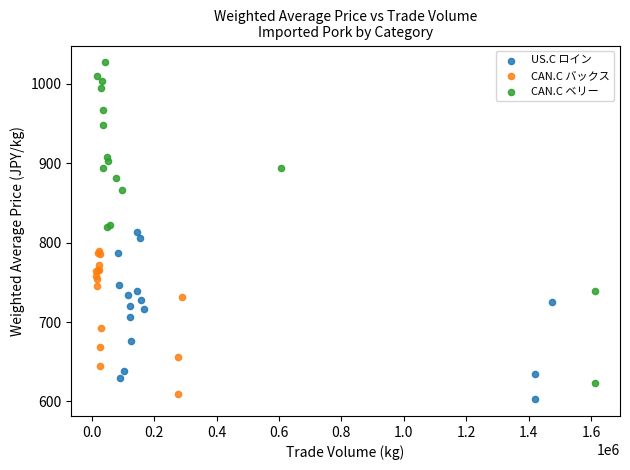

Which series contains the highest Y value?

CAN.C ベリー